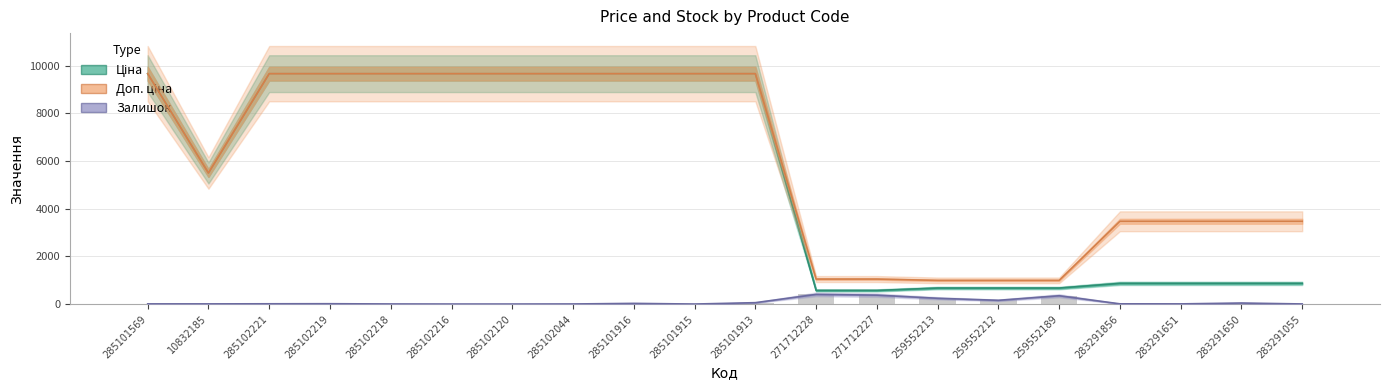

Which label corresponds to the largest value in the chart?

285101569